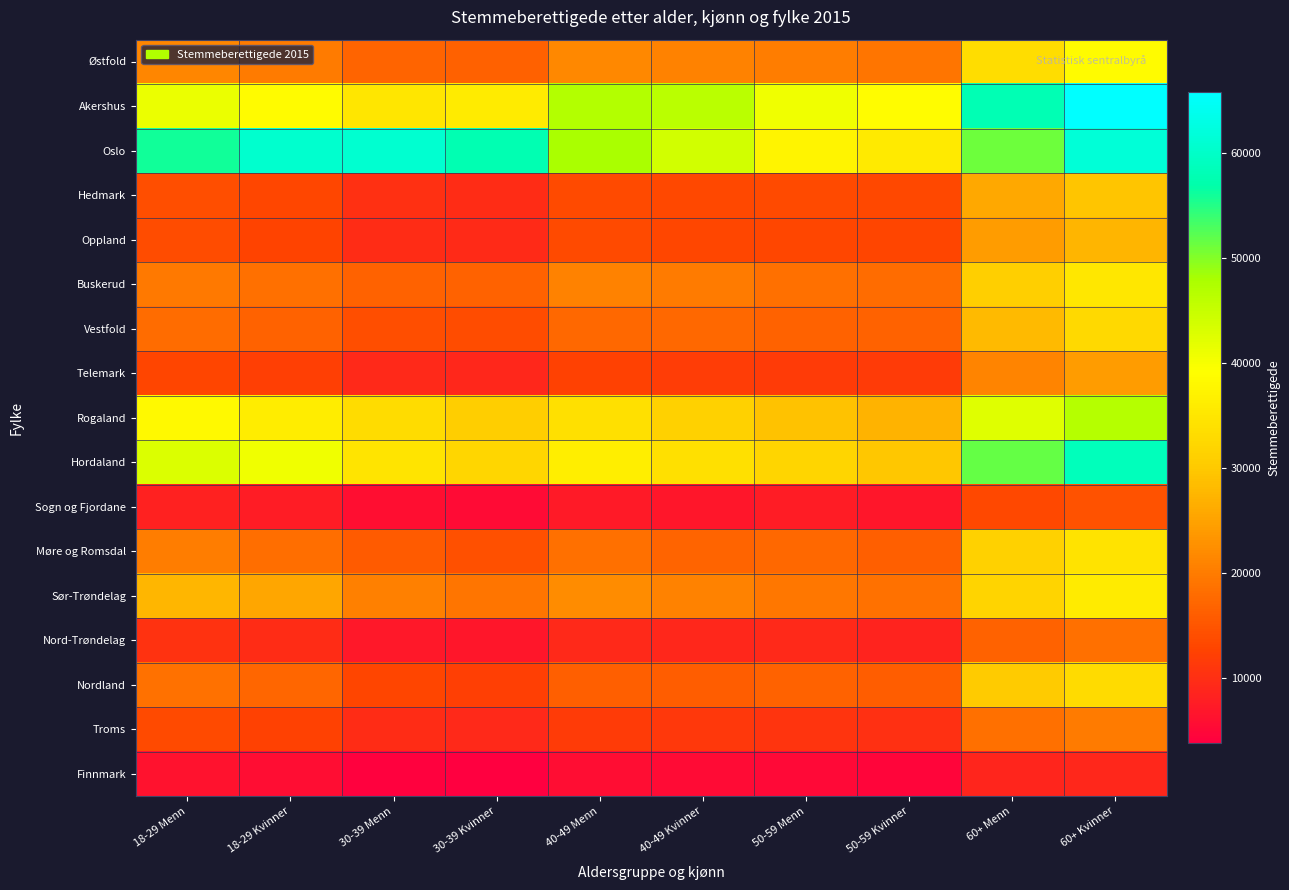

How many series are shown in this chart?

17